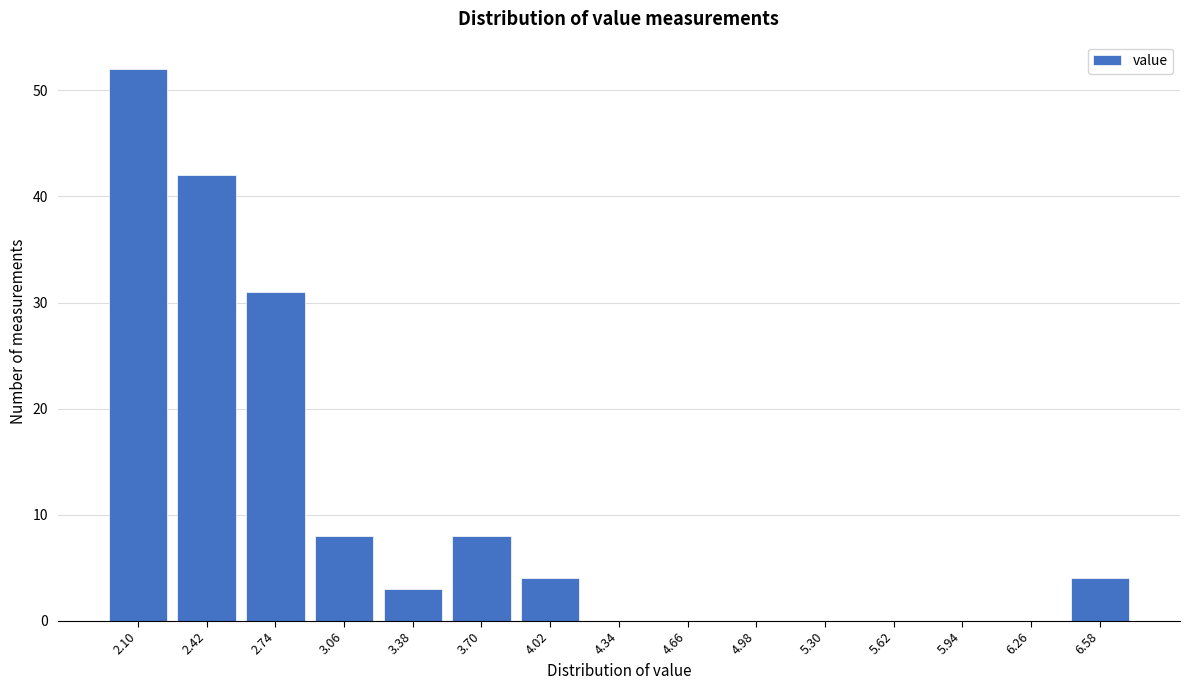

Reading left to right, extract all data points from this chart.

2.10=52	2.42=42	2.74=31	3.06=8	3.38=3	3.70=8	4.02=4	4.34=0	4.66=0	4.98=0	5.30=0	5.62=0	5.94=0	6.26=0	6.58=4